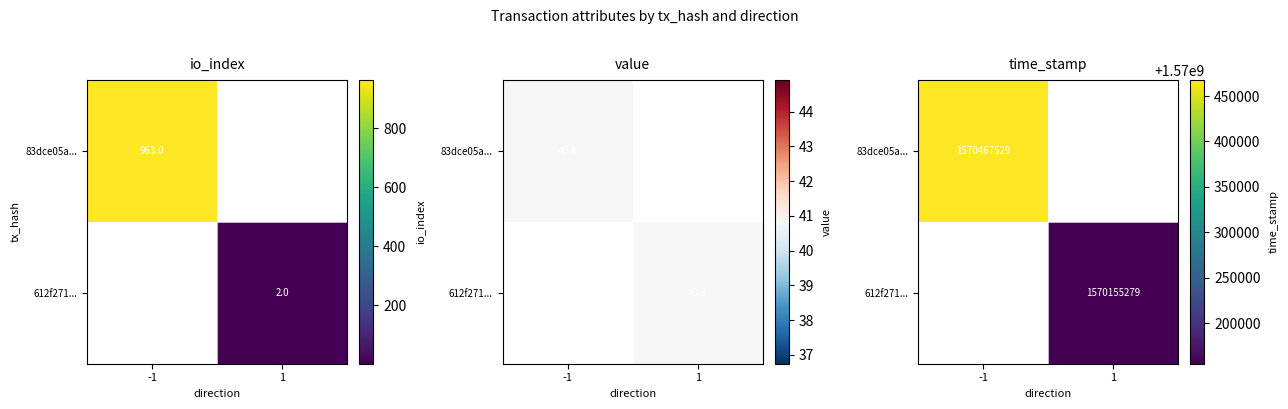

How many series are shown in this chart?

2